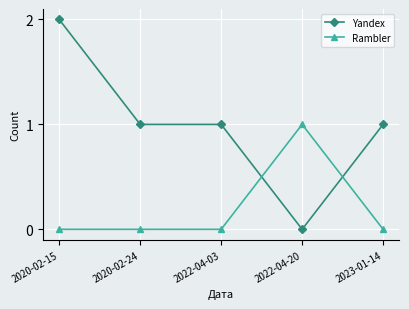

Reading left to right, list all the values displayed in this chart.

Yandex: 2	1	1	0	1
Rambler: 0	0	0	1	0